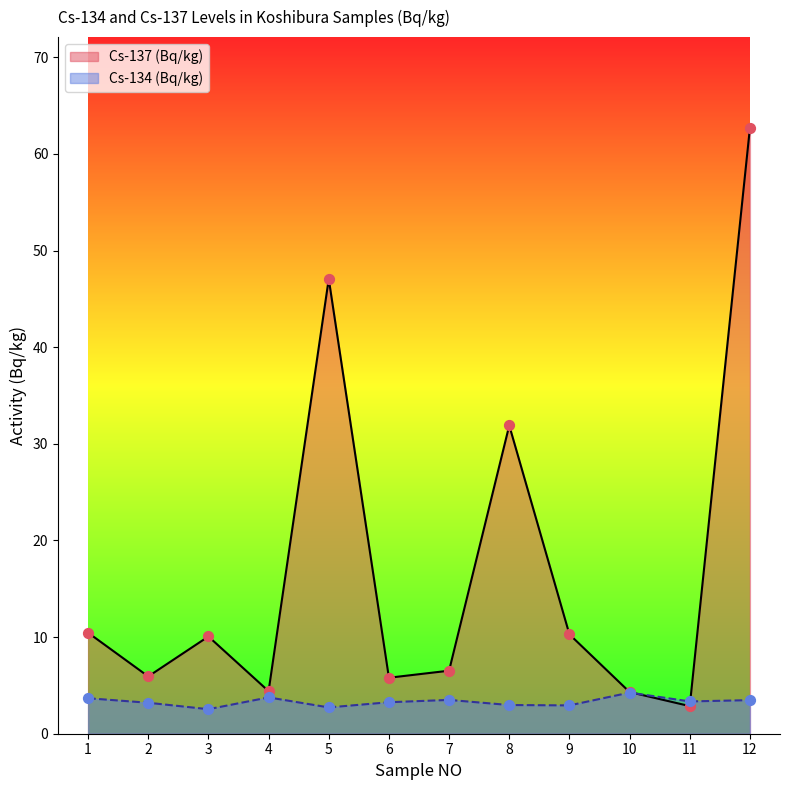

At which category is the sum across all series the highest?

12